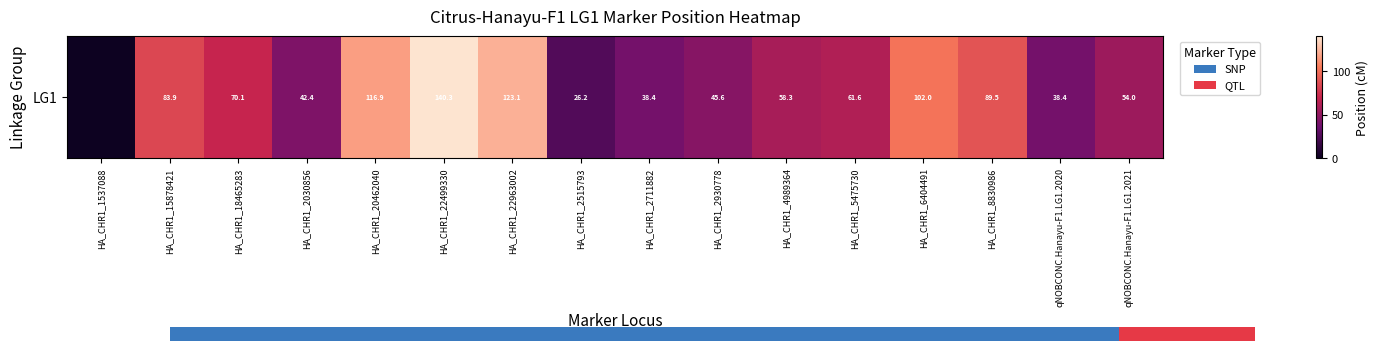

True or false: the data shows 35.8 at HA_CHR1_5475730.

False